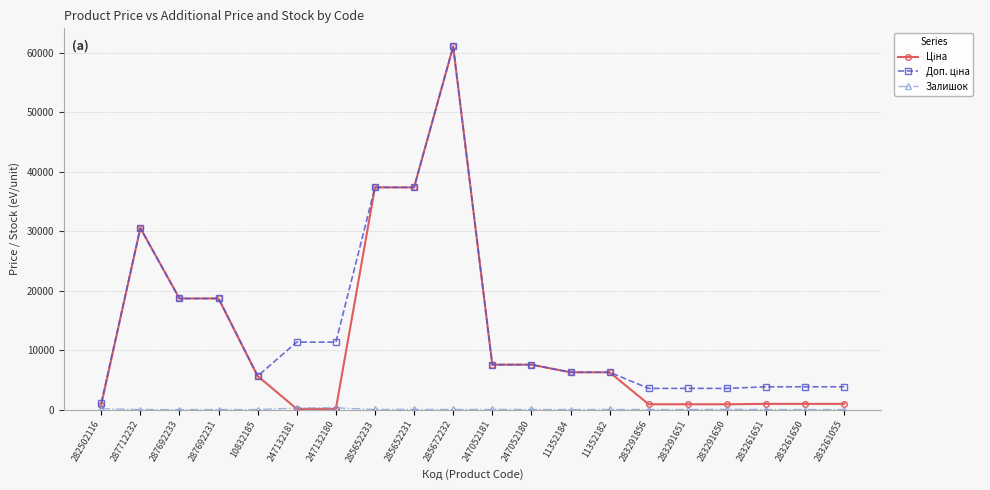

What is the greatest value displayed?

61024.7